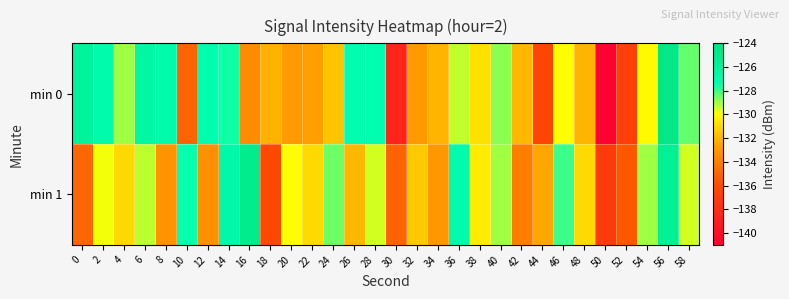

At which category does the chart reach its peak across all series?

56